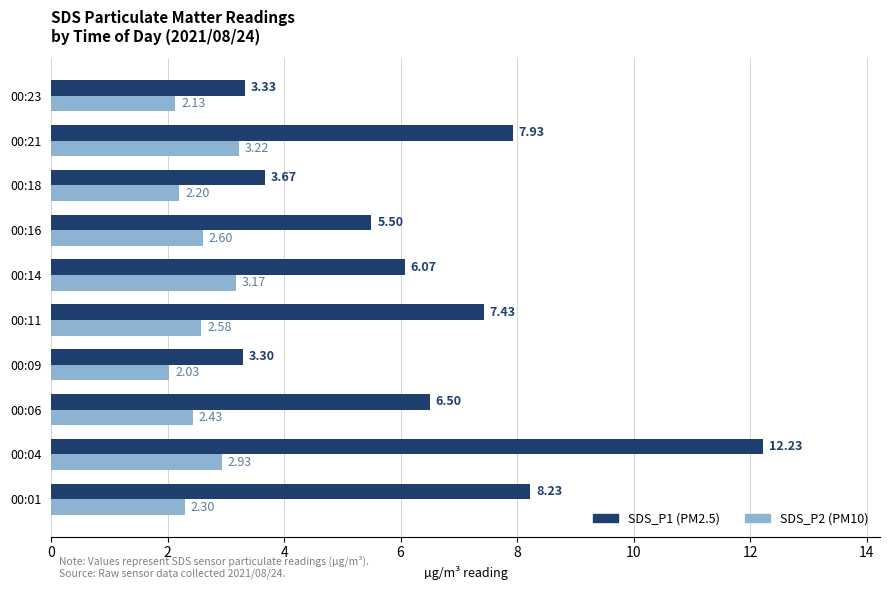

At which category is the sum across all series the highest?

00:04